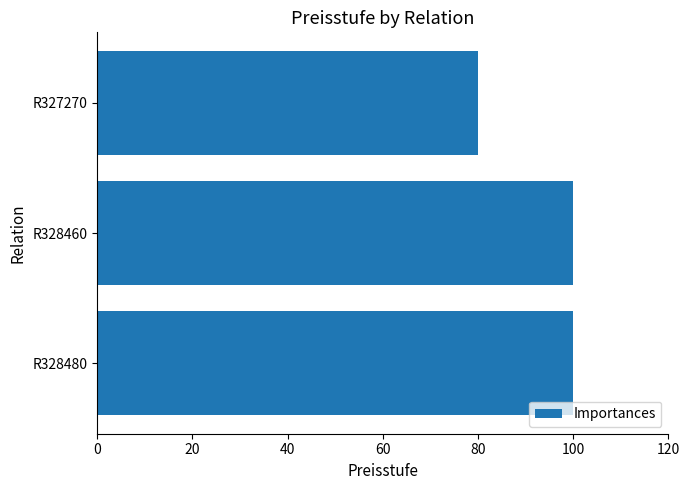

The value at R328480 is 100. True or false?

True